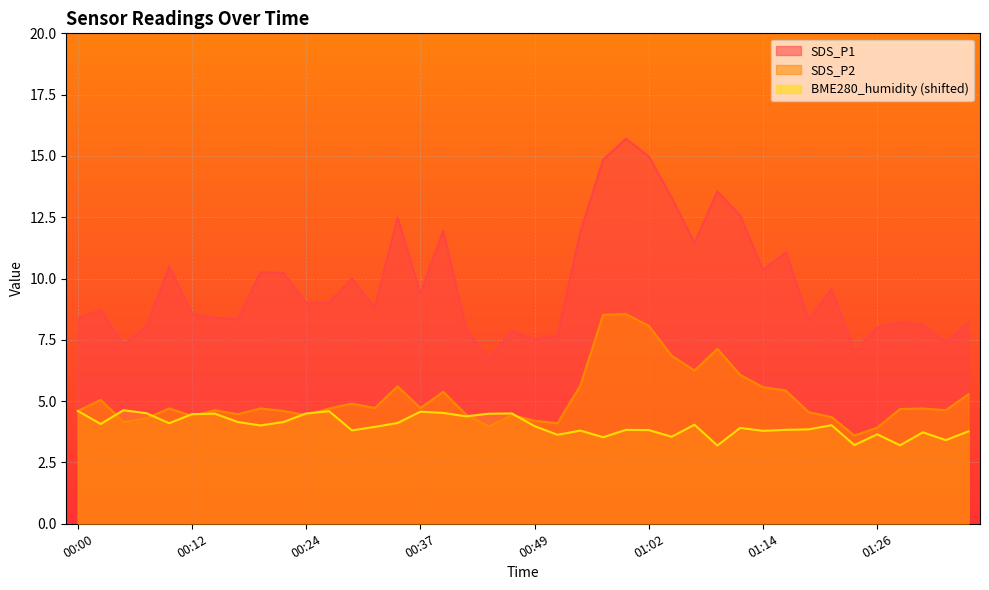

Does the chart display data point markers on the line(s)?

No